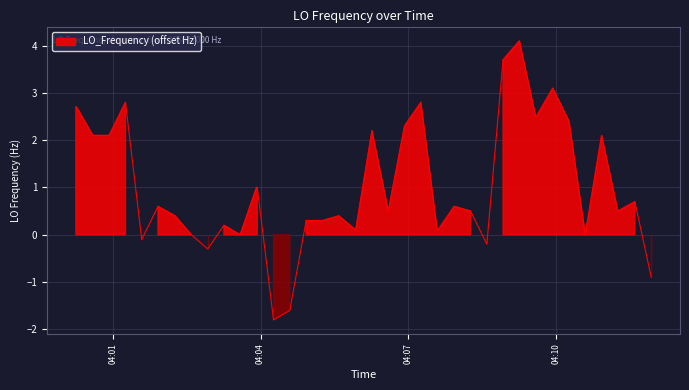

How many data points are less than 0?

6